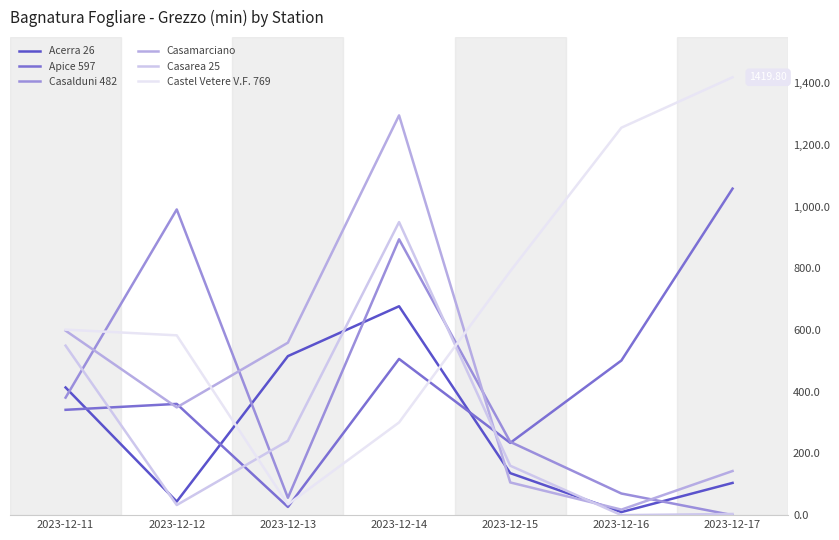

What is the difference between the second highest and minimum values in the Castel Vetere V.F. 769 series?

1221.5